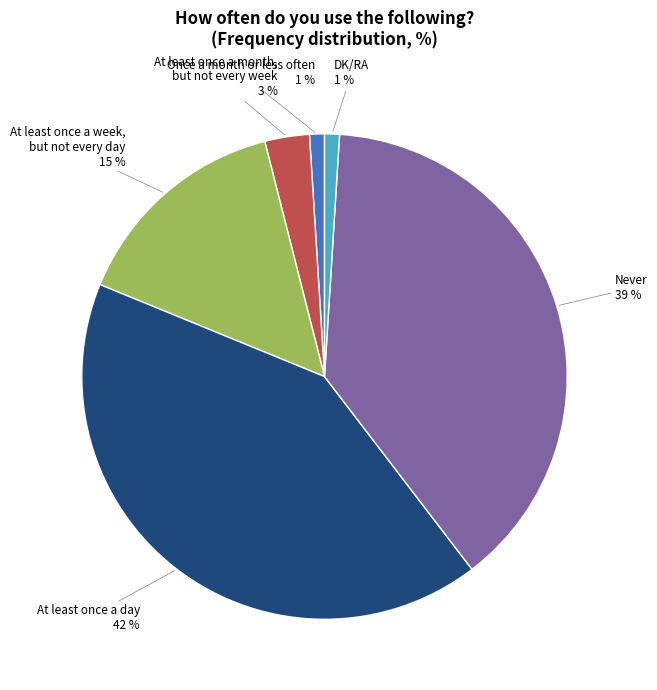

Which category has the biggest portion of the pie?

At least once a day